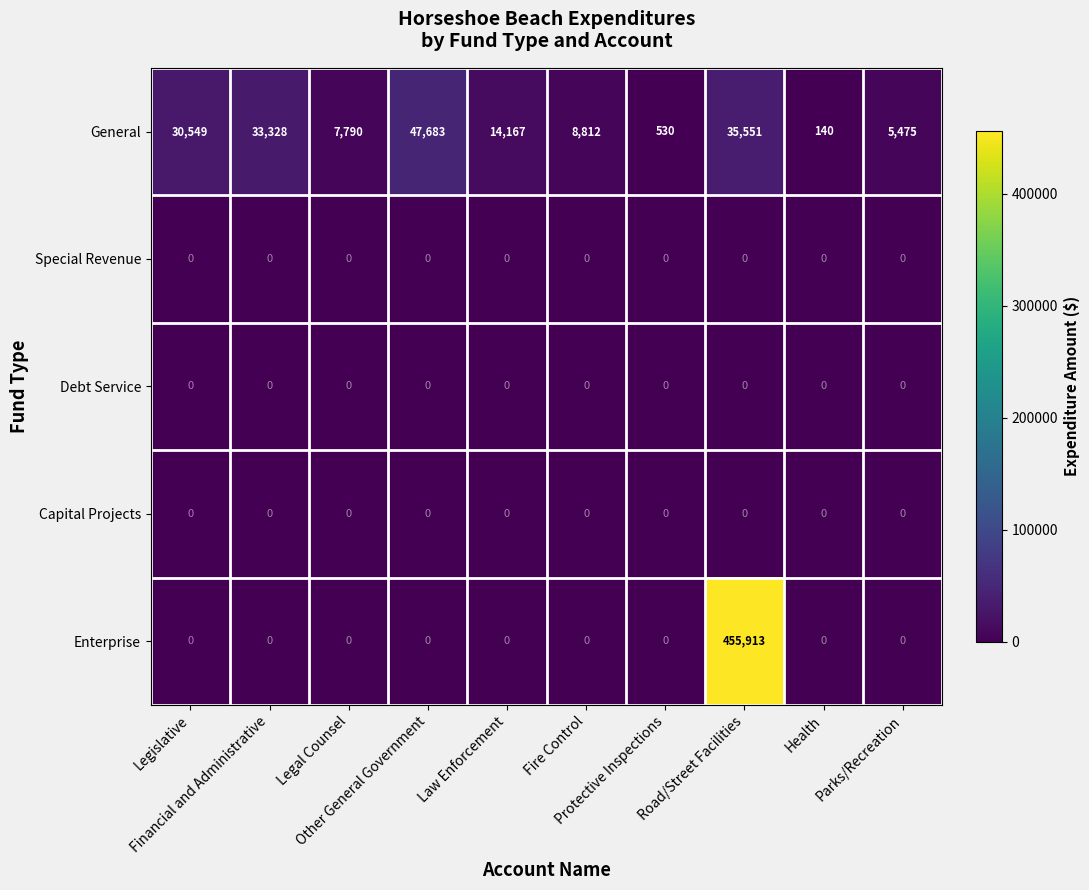

What is the highest value of the Enterprise series?

455913